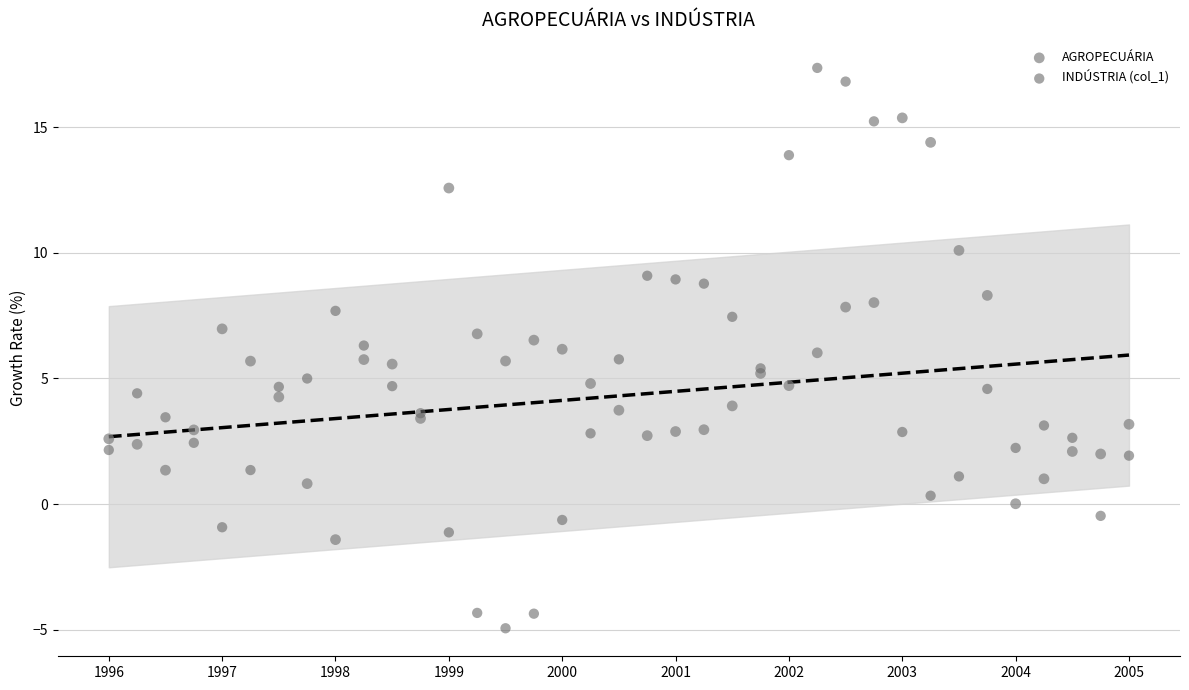

Which series has the largest Y range (max minus min)?

INDÚSTRIA (col_1)